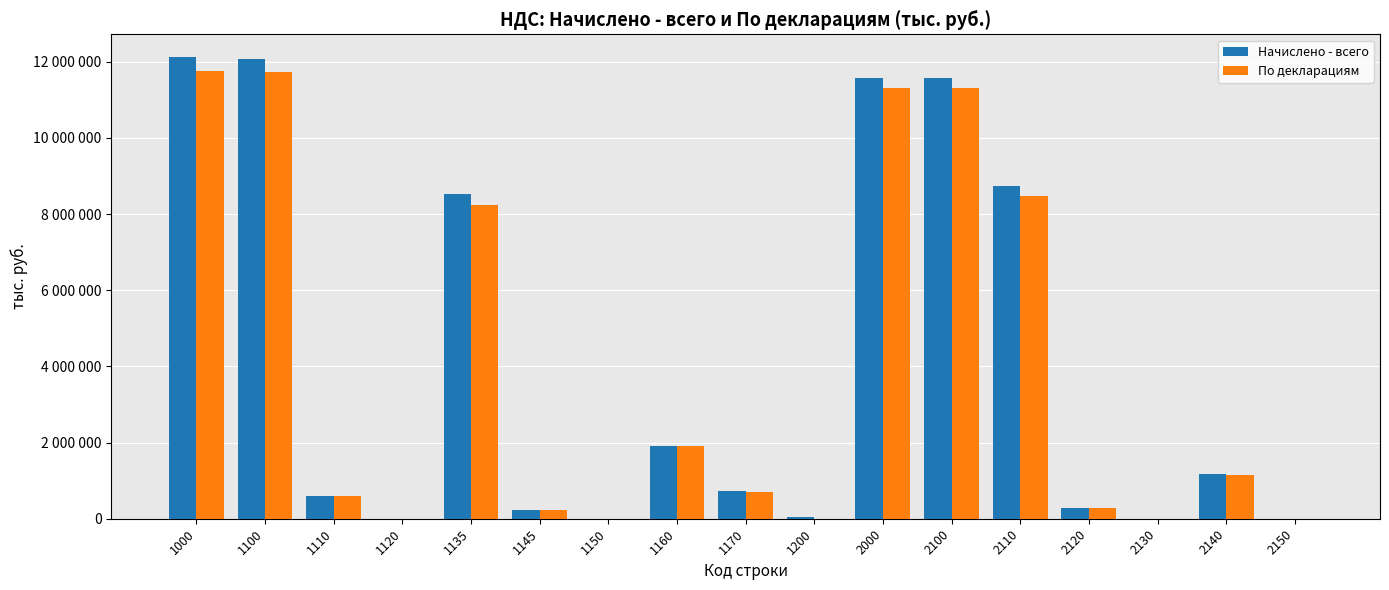

What is the sum of all Начислено - всего values?

69596611